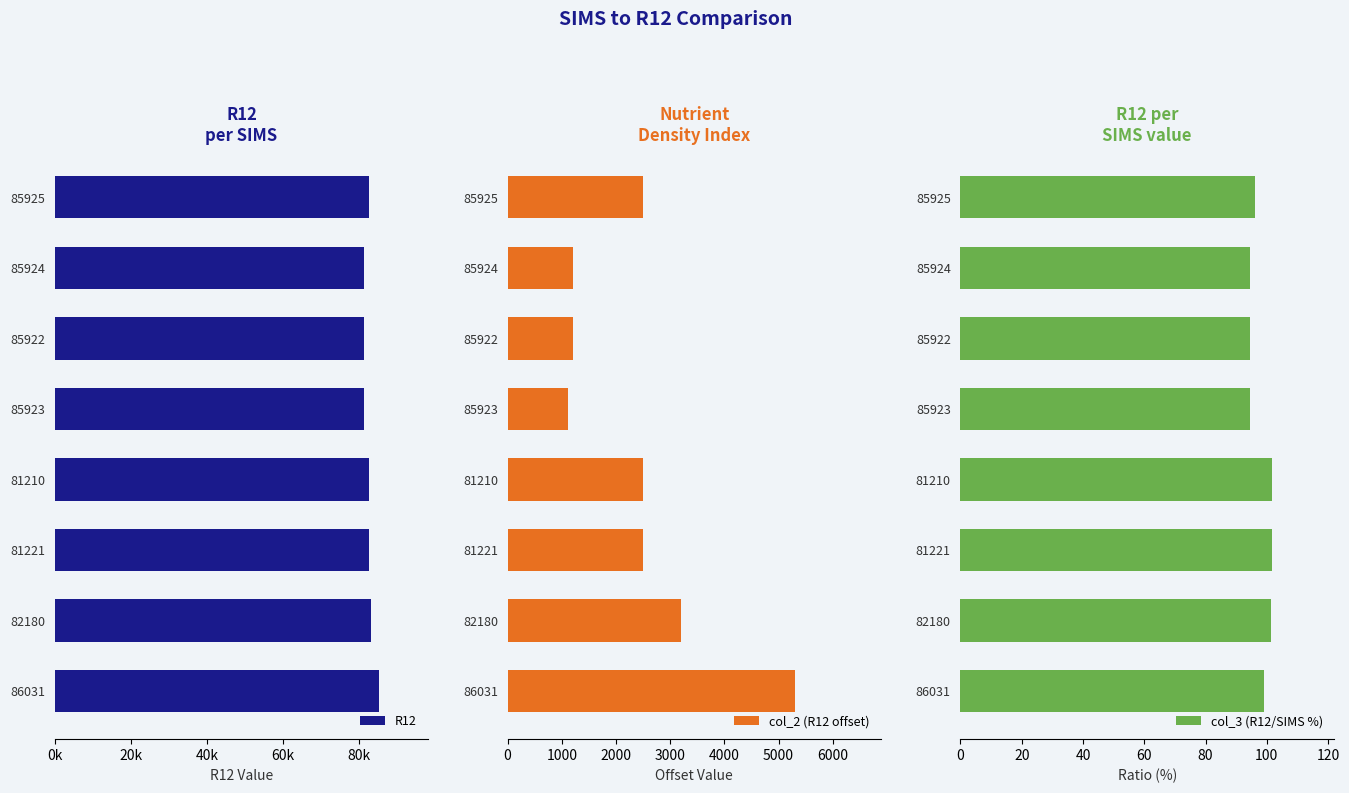

Is it true that col_2 (R12 offset) equals 1312 at 82180?

False